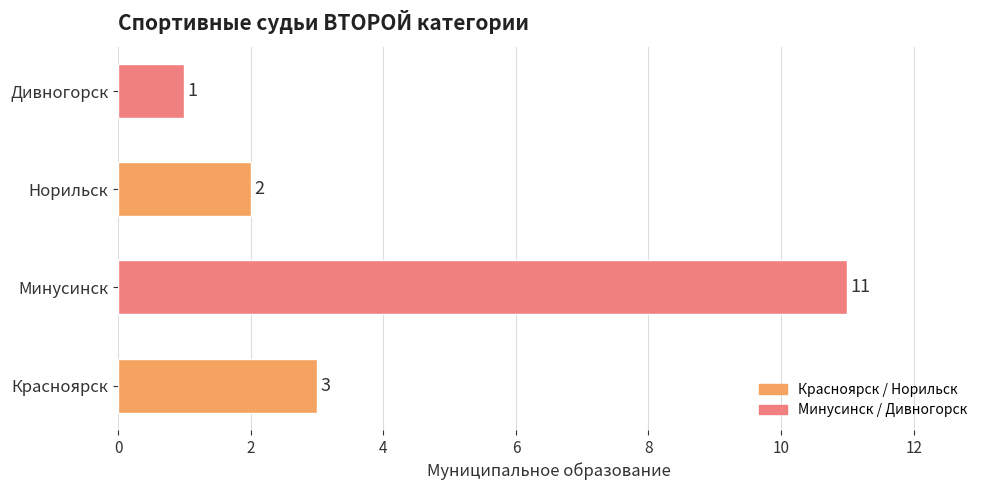

Reading top to bottom, list all the values displayed in this chart.

1	2	11	3